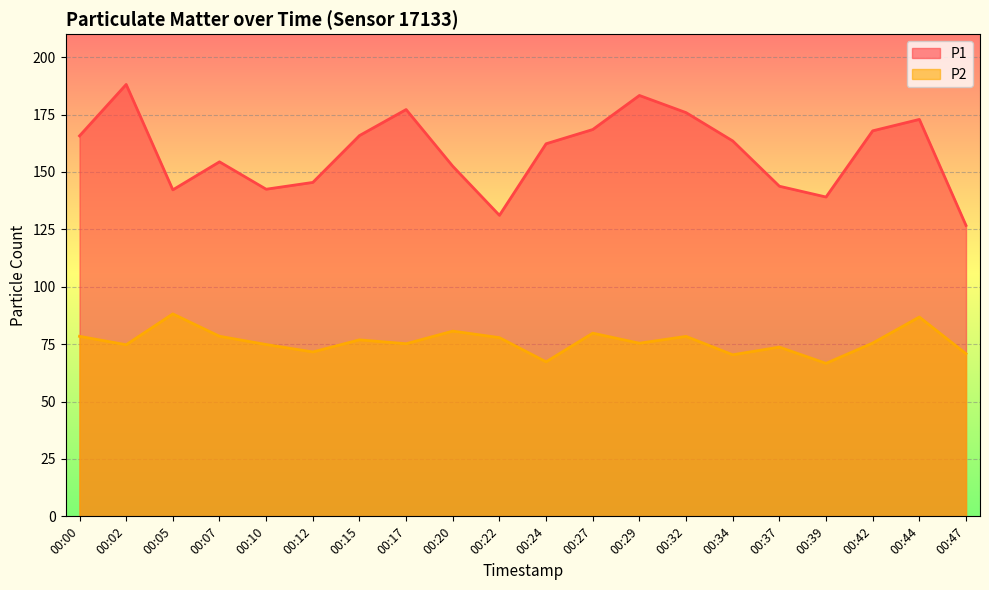

At how many categories does at least one series exceed 169?

5